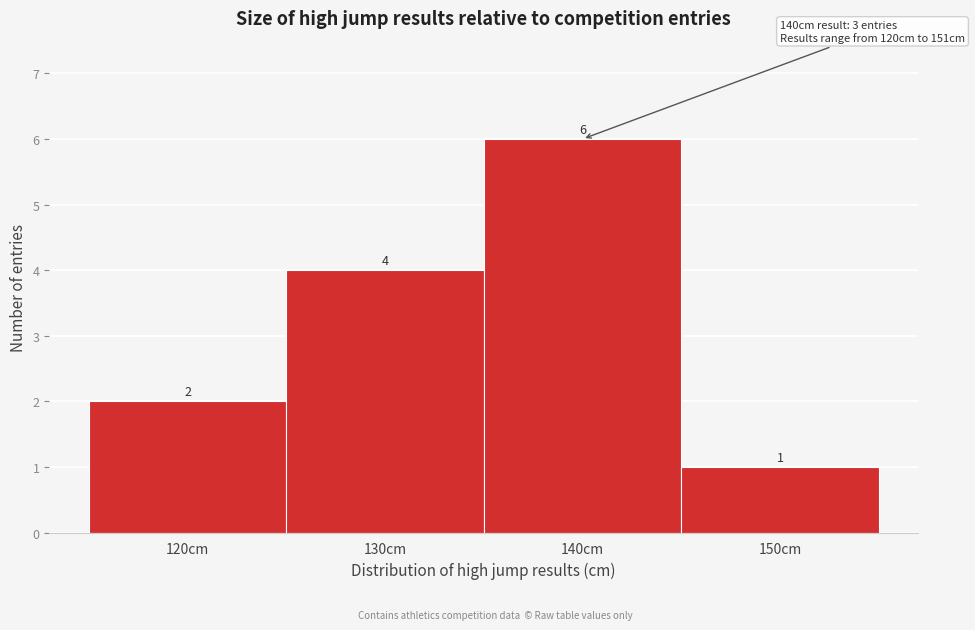

Reading left to right, what are all the values shown in this chart?

120cm=2	130cm=4	140cm=6	150cm=1